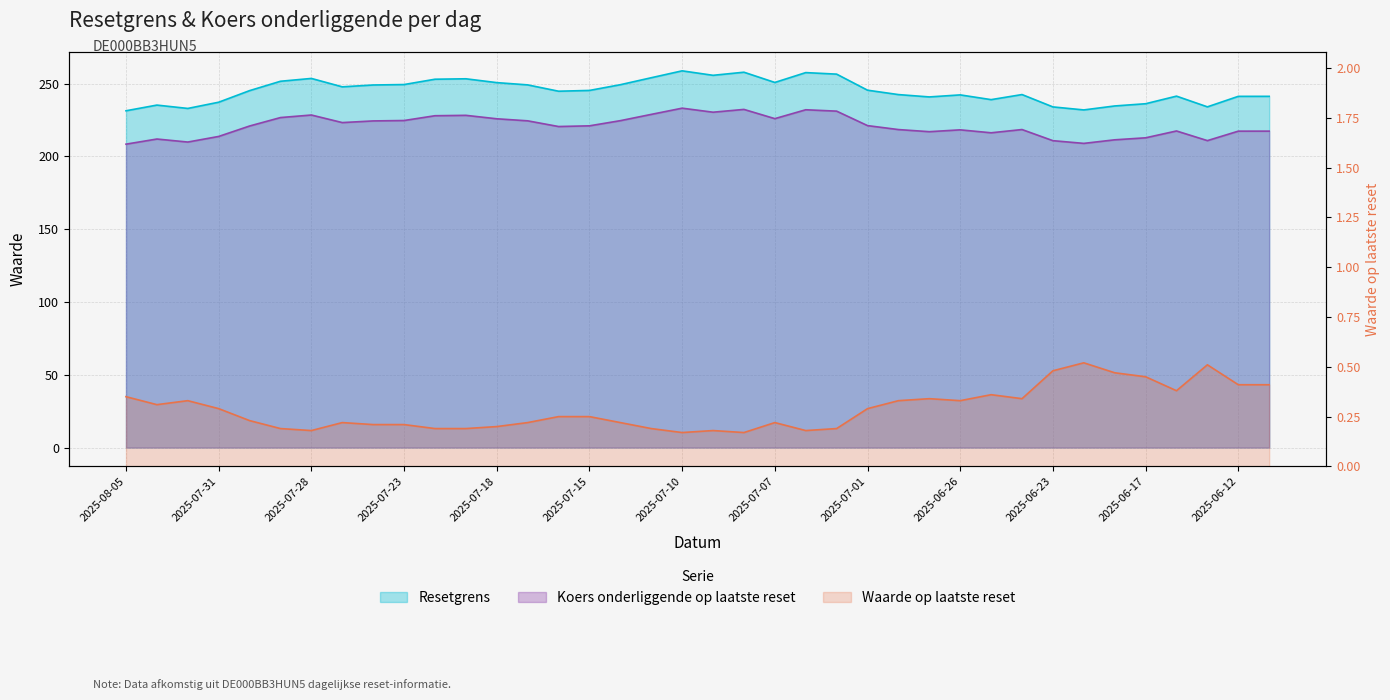

Which series has the largest range (max minus min)?

Resetgrens